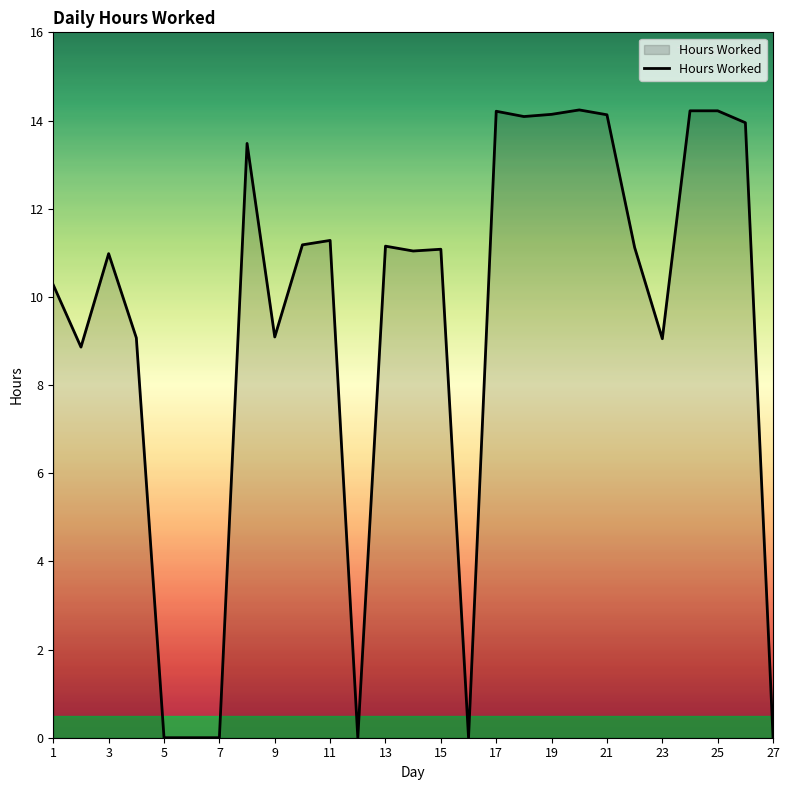

What is the greatest value displayed?

14.2